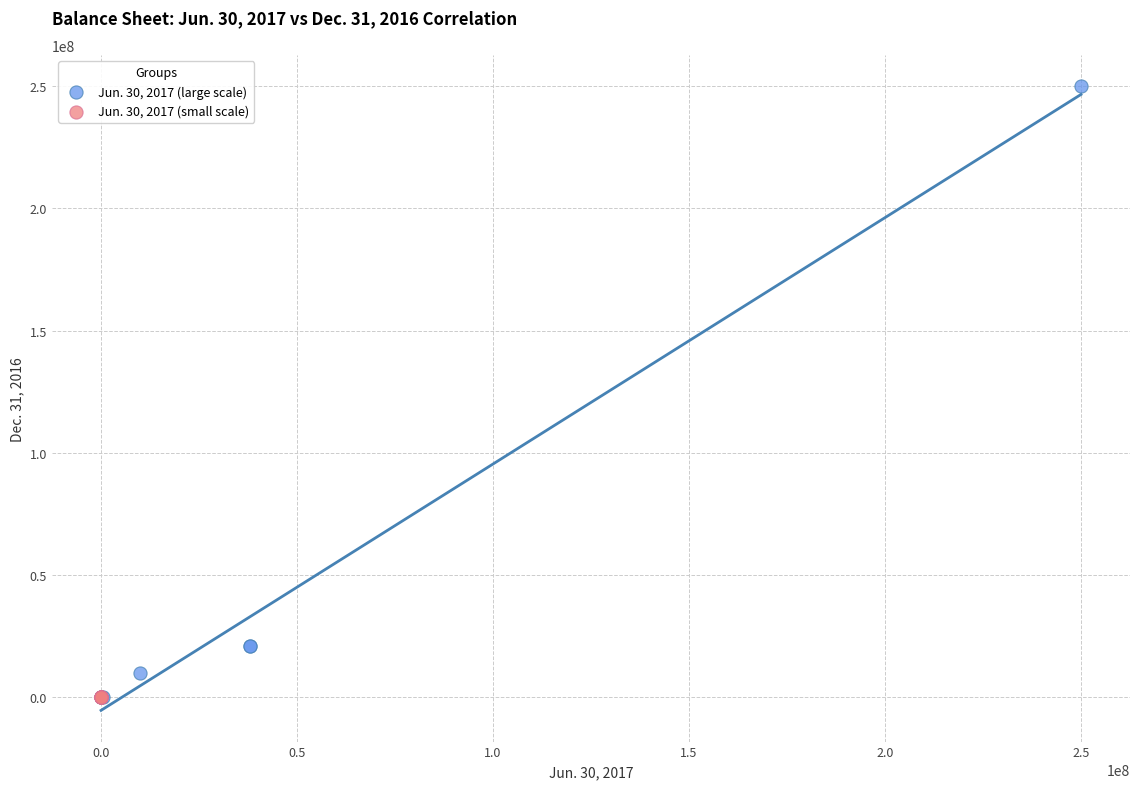

Which series has the widest spread of Y values?

Jun. 30, 2017 (large scale)